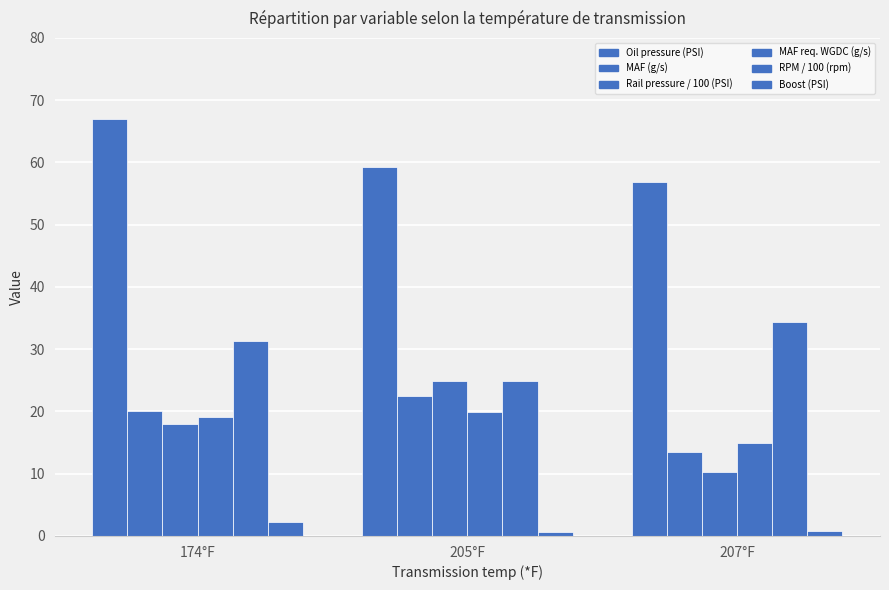

List the series in order of their peak value, lowest first.

Boost (PSI), MAF req. WGDC (g/s), MAF (g/s), Rail pressure / 100 (PSI), RPM / 100 (rpm), Oil pressure (PSI)